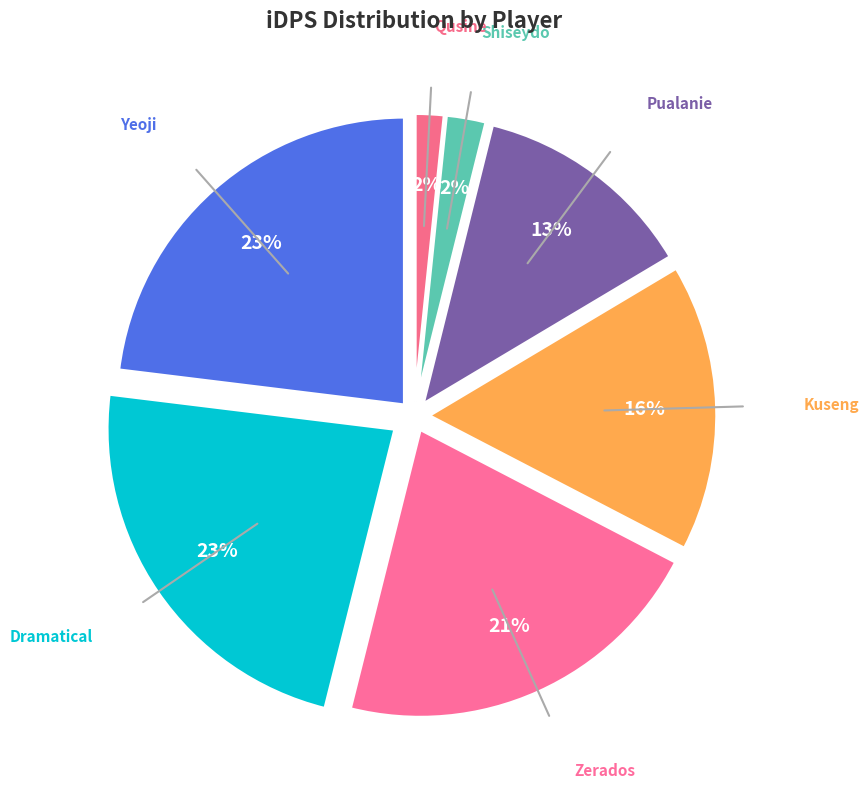

To the nearest percent, what is the difference between the Yeoji and Pualanie slice percentages?

10%